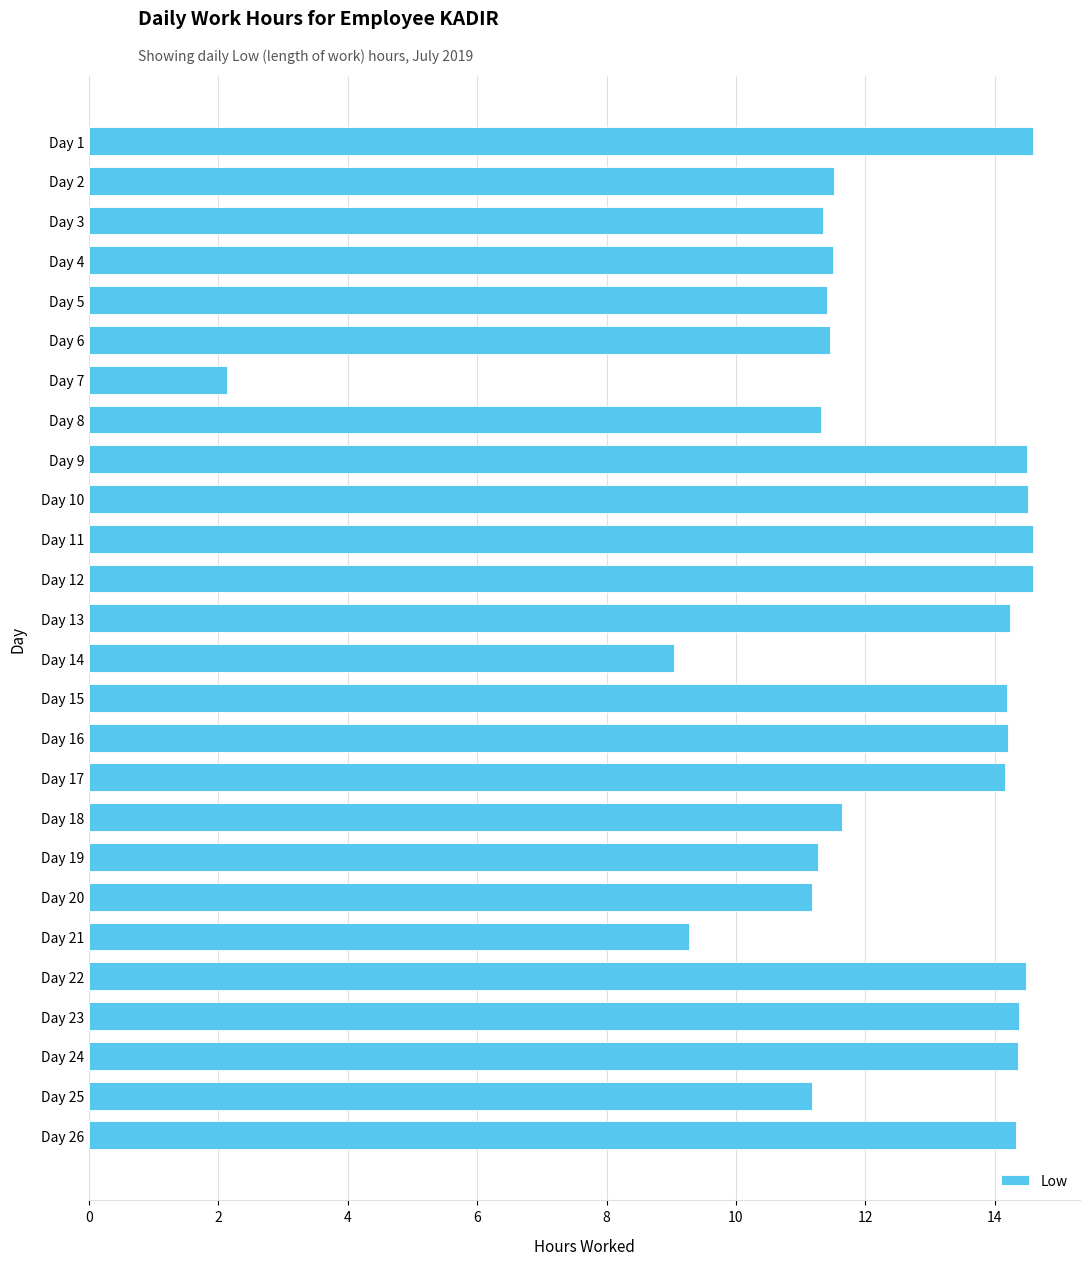

Between Day 5 and Day 22, which is larger?

Day 22